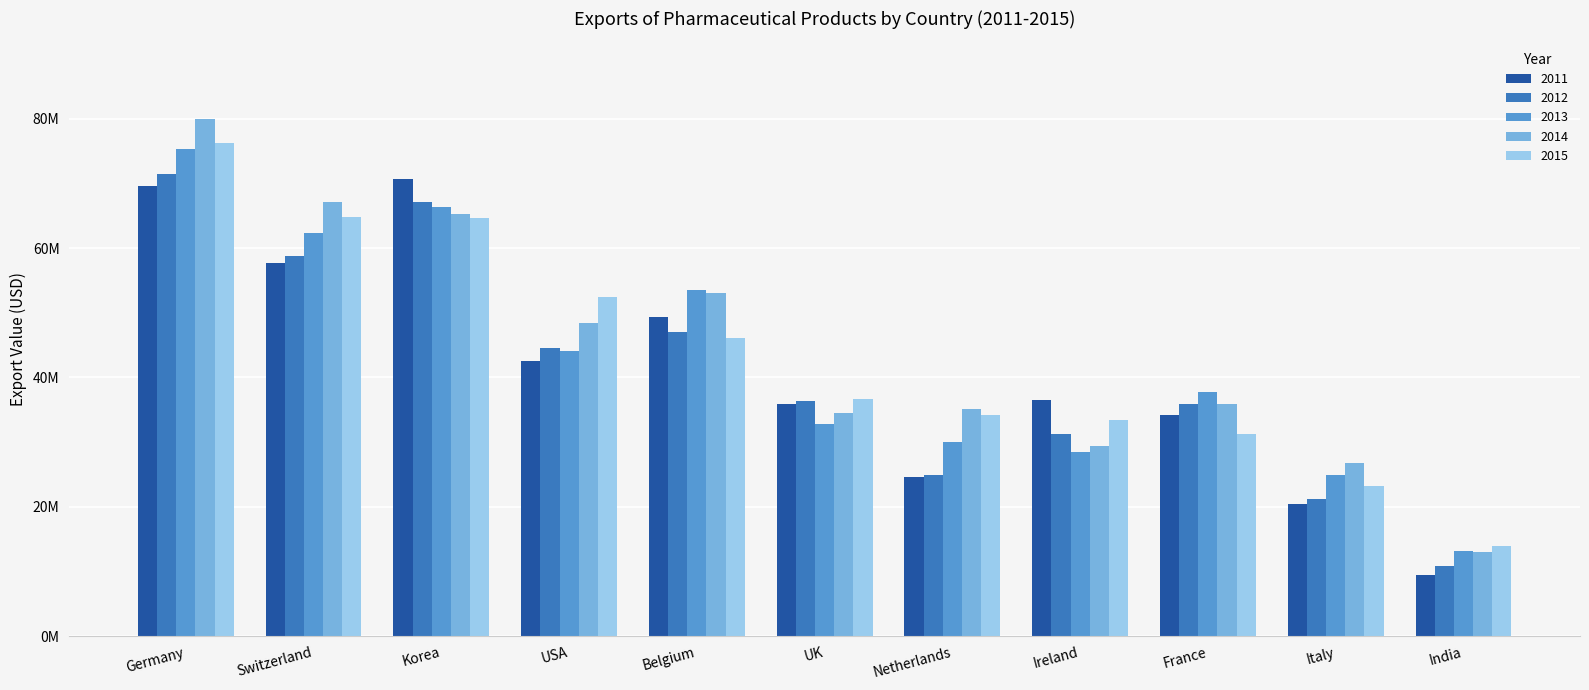

At USA, list the series in order from largest to smallest.

2015, 2014, 2012, 2013, 2011